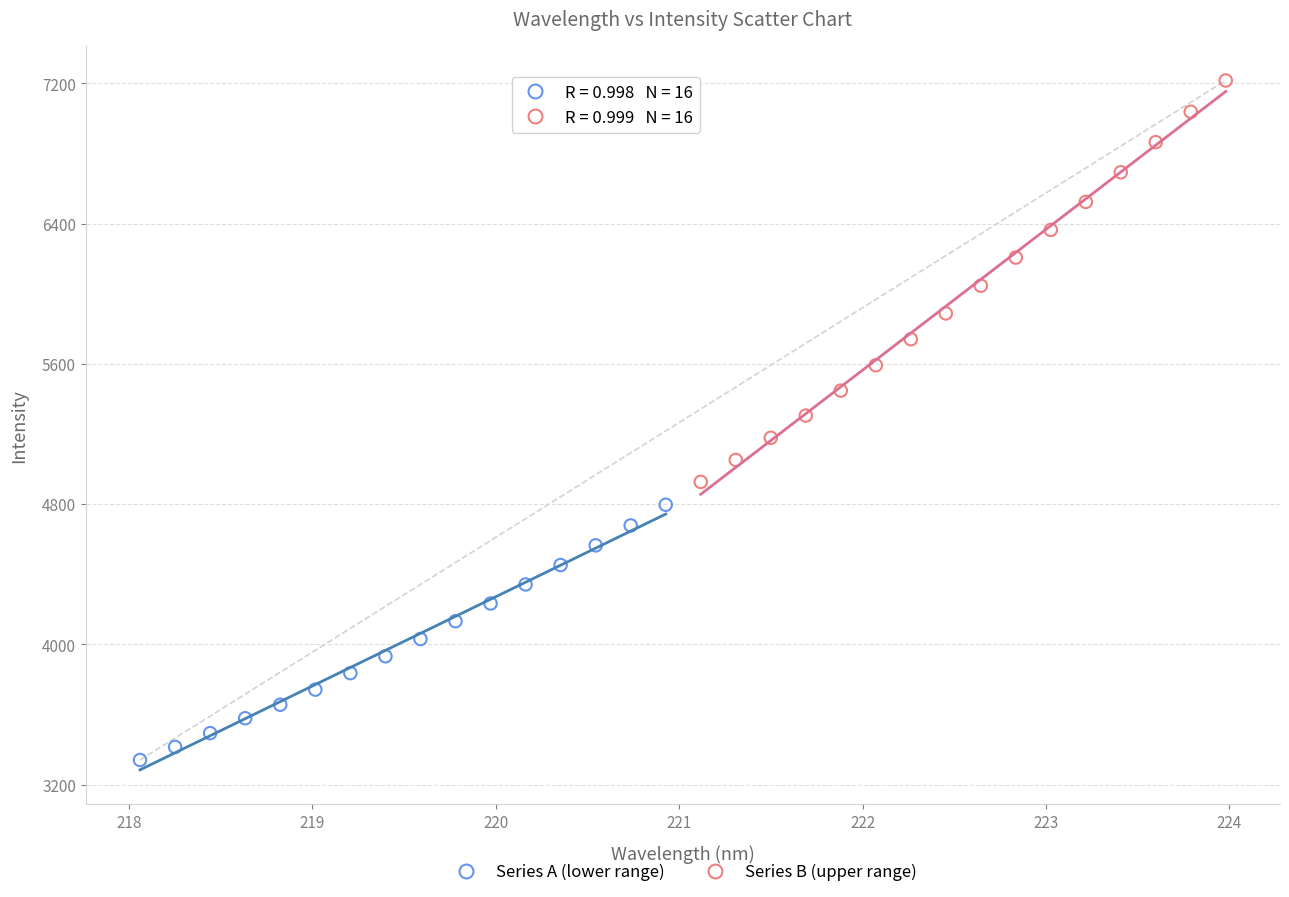

Which series has the largest Y range (max minus min)?

Series B (upper range)